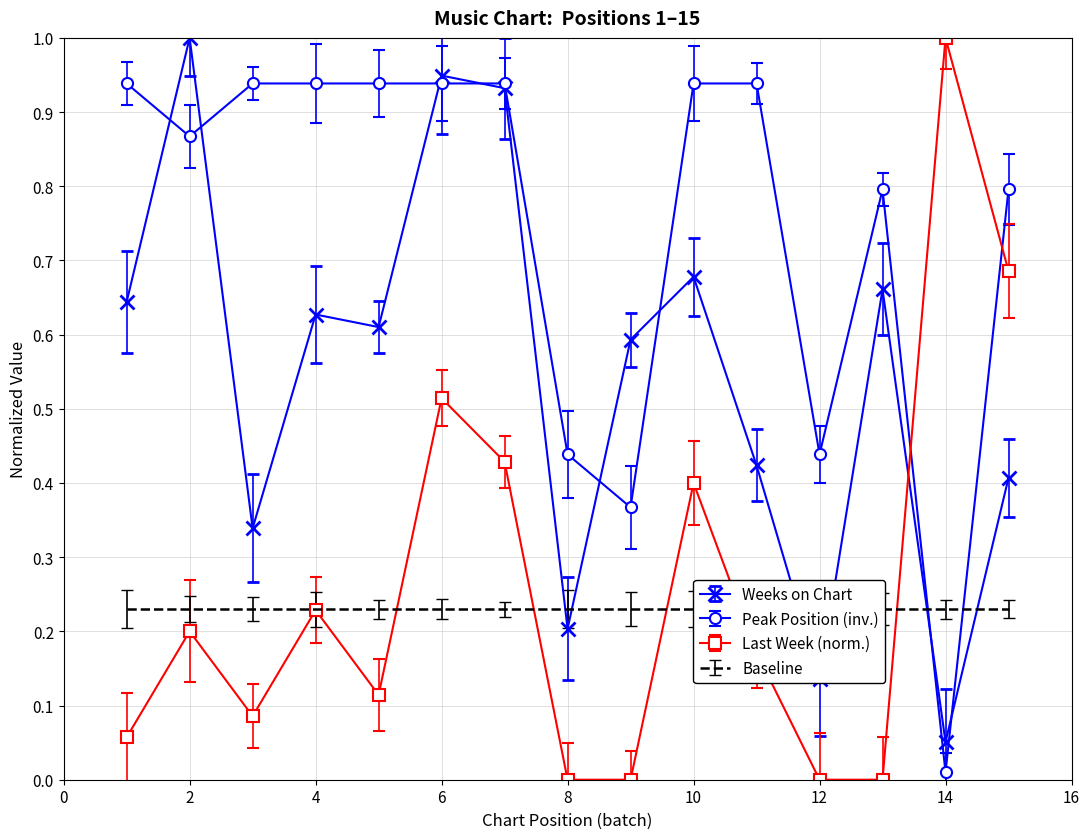

Rank the series by their average value, from highest to lowest.

Peak Position, Weeks on Chart, Last Week